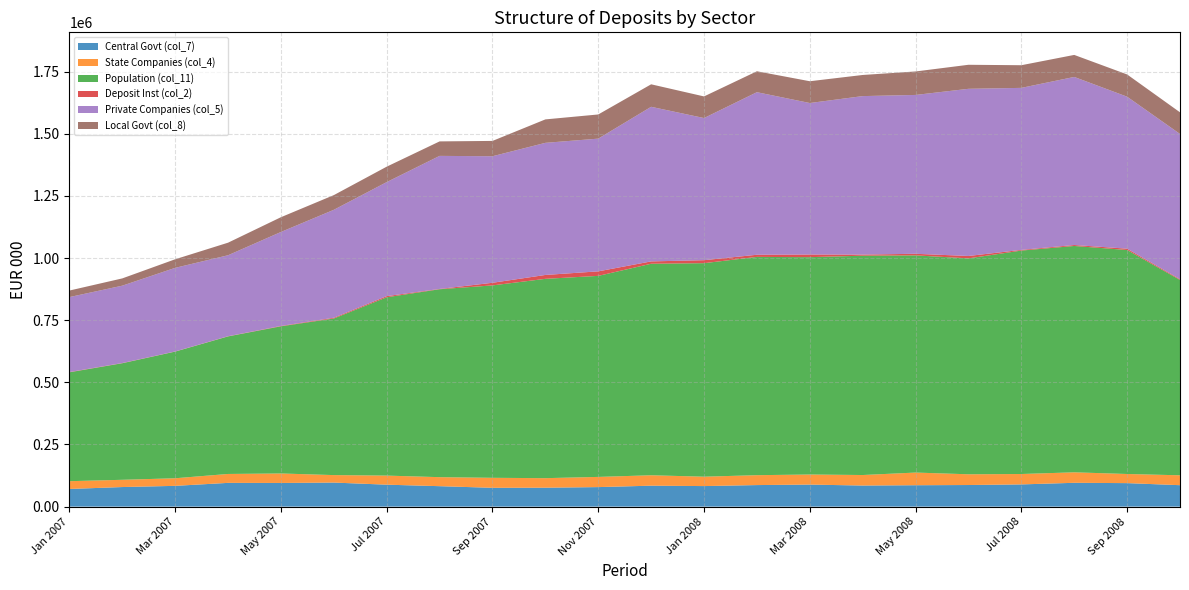

Reading left to right, extract all data points from this chart.

Central Govt (col_7): 71043.3	78773.3	83562.7	95576.7	95203.7	96786.7	88292.7	82261.7	75705.7	76182.7	78555.7	84262.2	82661.2	86693.2	88668.3	84845.2	86073.5	86923.5	89368.1	95843.9	94574.9	86275.0
State Companies (col_4): 31318.7	29169.2	30570.2	35855.6	38203.6	30105.7	36546.5	36296.6	40242.2	38365.0	41023.4	41928.8	37815.1	39829.1	40548.1	42329.6	51000.6	43212.5	41888.0	42220.5	36730.9	39787.2
Population (col_11): 438118.3	469071.4	509690.1	553523.3	592239.3	630183.6	717664.4	756231.8	774279.3	802069.7	809015.1	851160.8	859193.1	878379.3	874617.6	882606.3	873953.4	868800.2	899090.9	910864.5	901341.5	786081.6
Deposit Inst (col_2): 1097.6	807.2	608.0	739.3	1509.4	3050.6	4569.7	1196.0	10543.2	15639.2	18145.9	9448.0	12011.3	8597.6	10609.9	4435.2	6406.6	9658.0	2821.3	3840.2	5310.3	2861.5
Private Companies (col_5): 301621.9	311300.2	336449.3	325862.5	378074.2	434307.8	458831.7	535425.2	509222.2	531617.1	534108.0	622117.0	572000.7	654196.1	609698.9	637787.5	639211.6	672723.3	651914.7	676314.3	611672.7	584631.6
Local Govt (col_8): 26288.0	29254.8	34494.3	50558.3	59412.3	59097.1	62107.6	58272.6	61613.6	94345.7	97242.7	90527.5	86979.7	84192.0	87656.0	84976.0	94458.1	96686.0	91142.9	88607.0	89488.0	87058.0